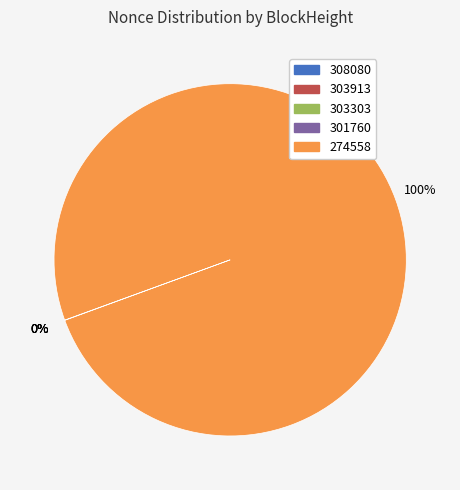

Is there a majority slice in this chart?

Yes